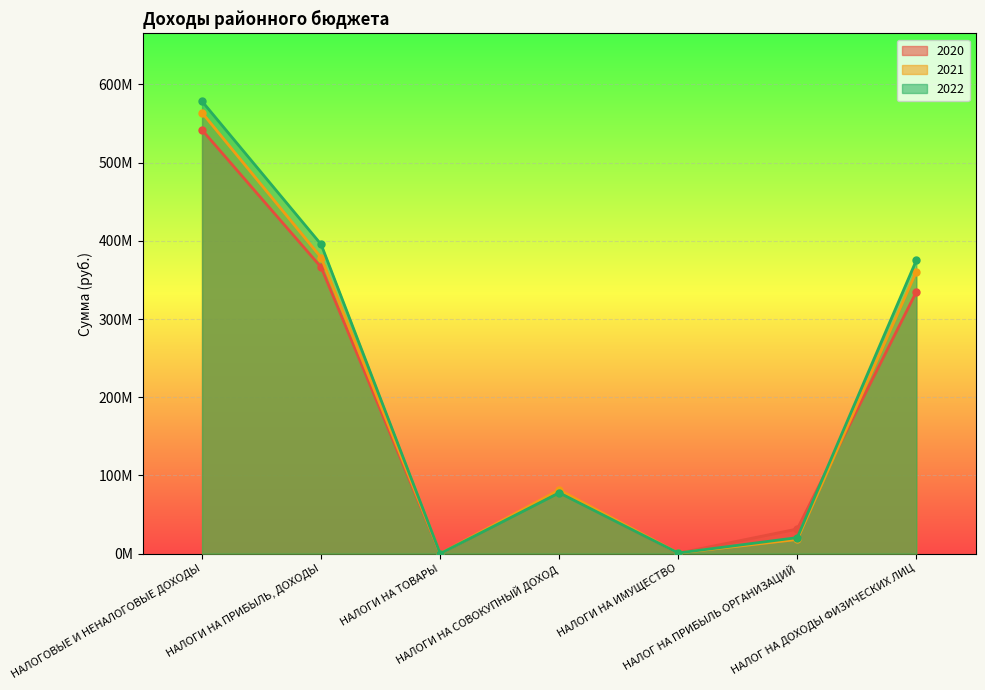

How many values in the 2020 series are below 78914629?

3